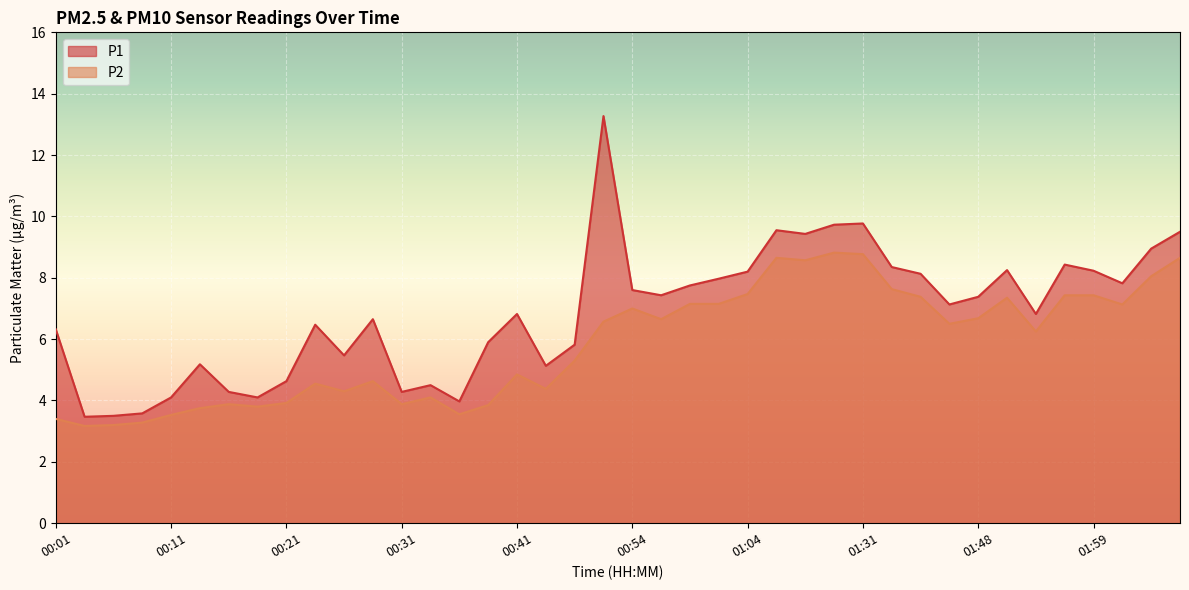

What is the sum of all P1 values?

273.9